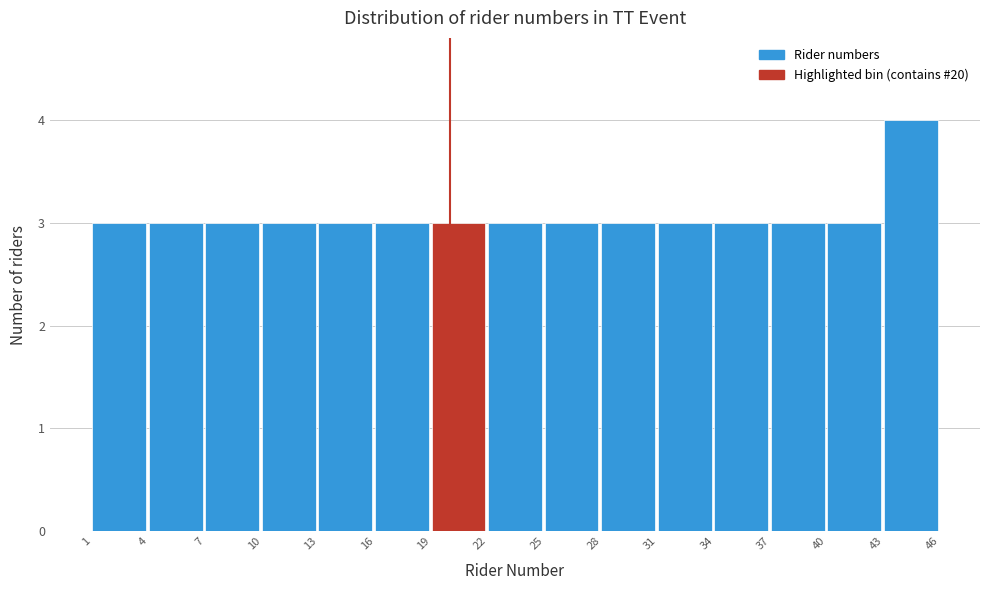

Which range on the x-axis has the tallest bar?

43 to 46